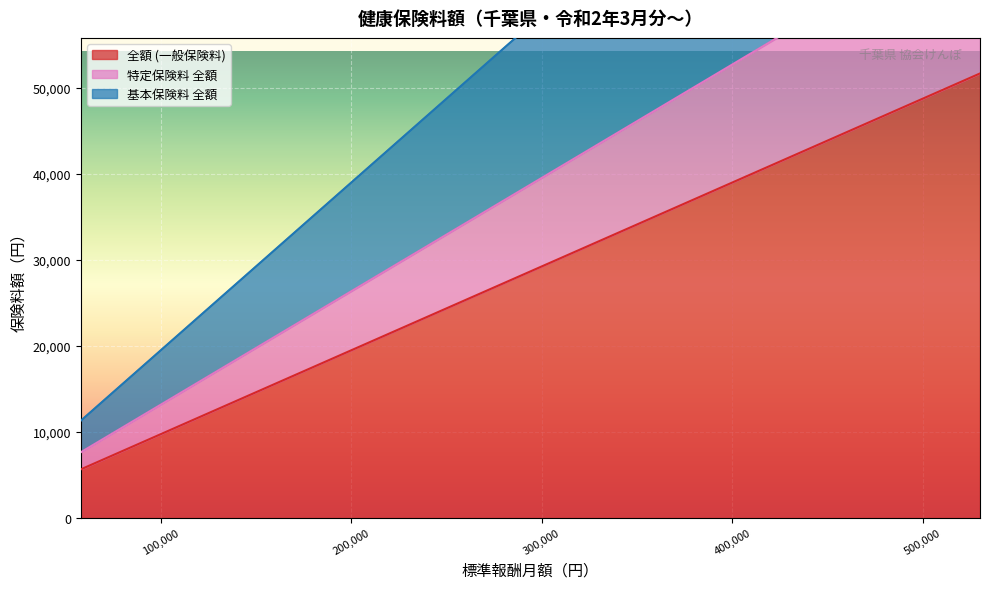

What is the lowest value of the 全額 (一般保険料) series?

5655